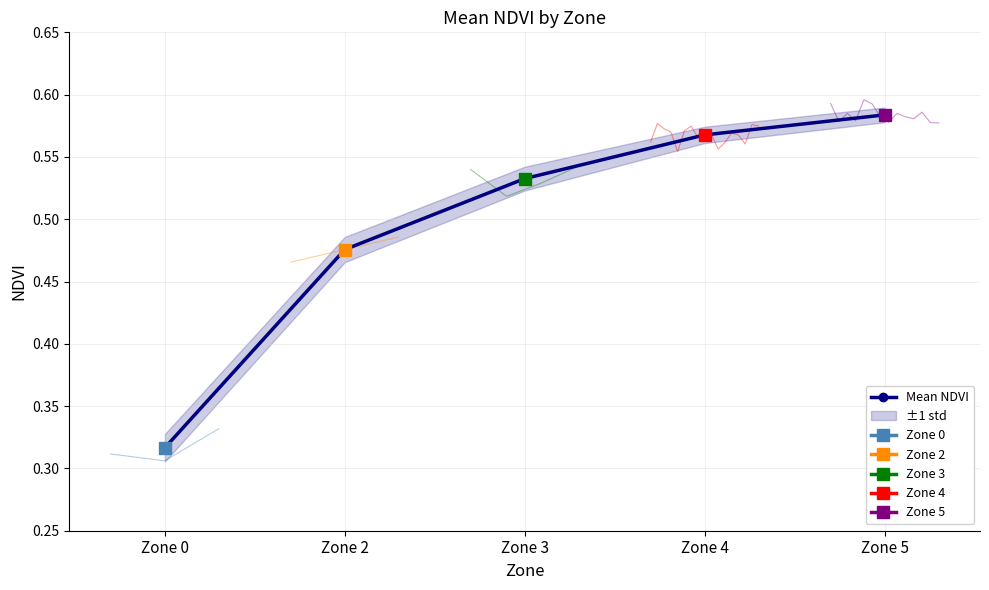

What is the minimum value shown in the chart?

0.3